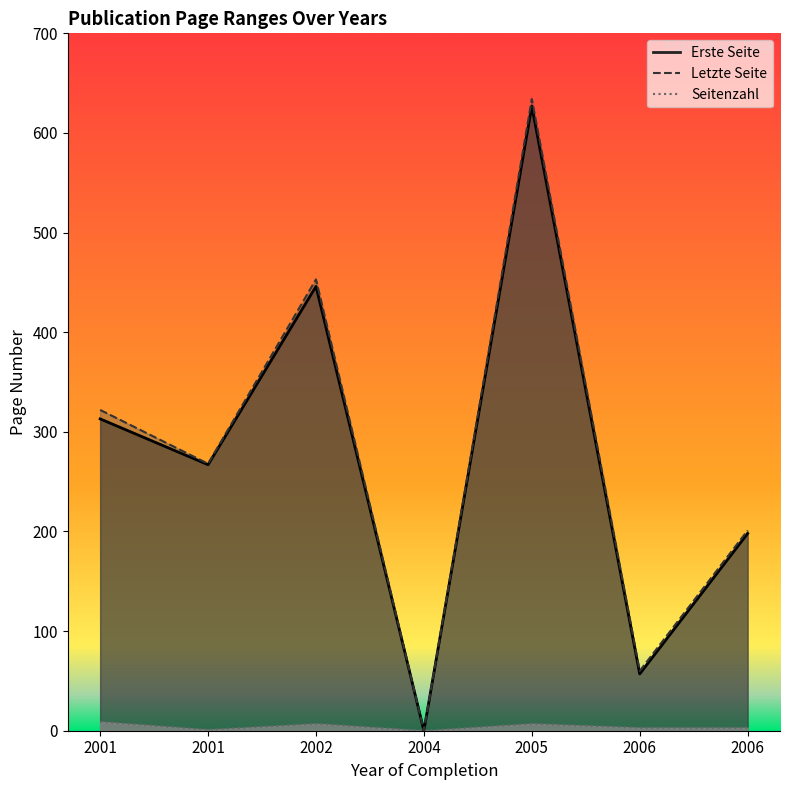

True or false: Erste Seite and Letzte Seite cross at least once.

False